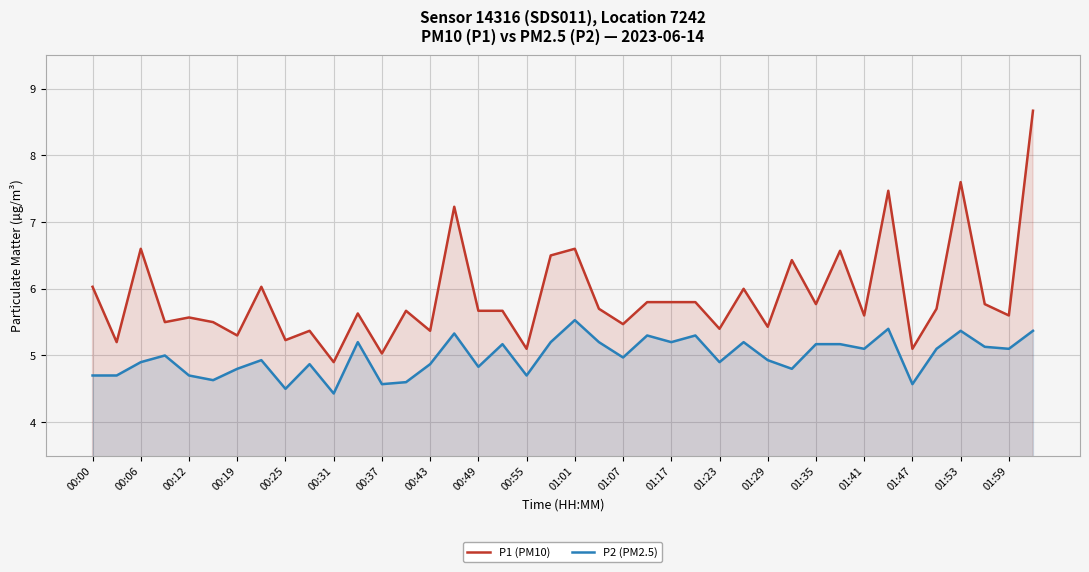

What value does the P1 (PM10) series have at 01:07?

5.5